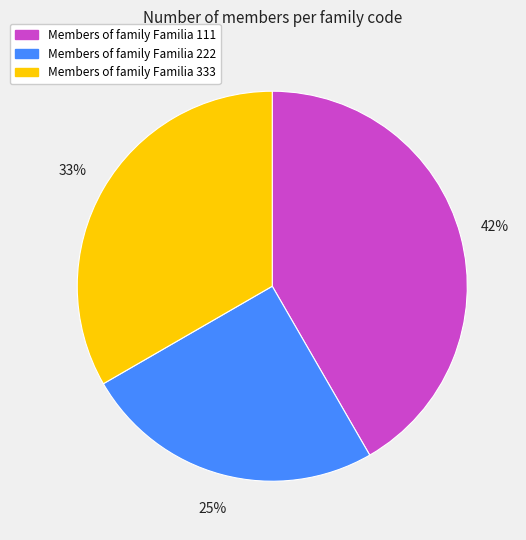

Does any single category account for the majority?

No